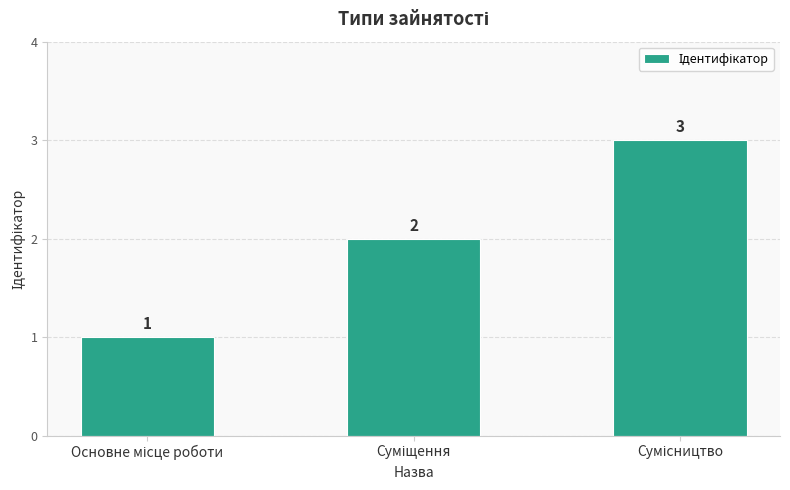

How many distinct data groups are displayed?

1